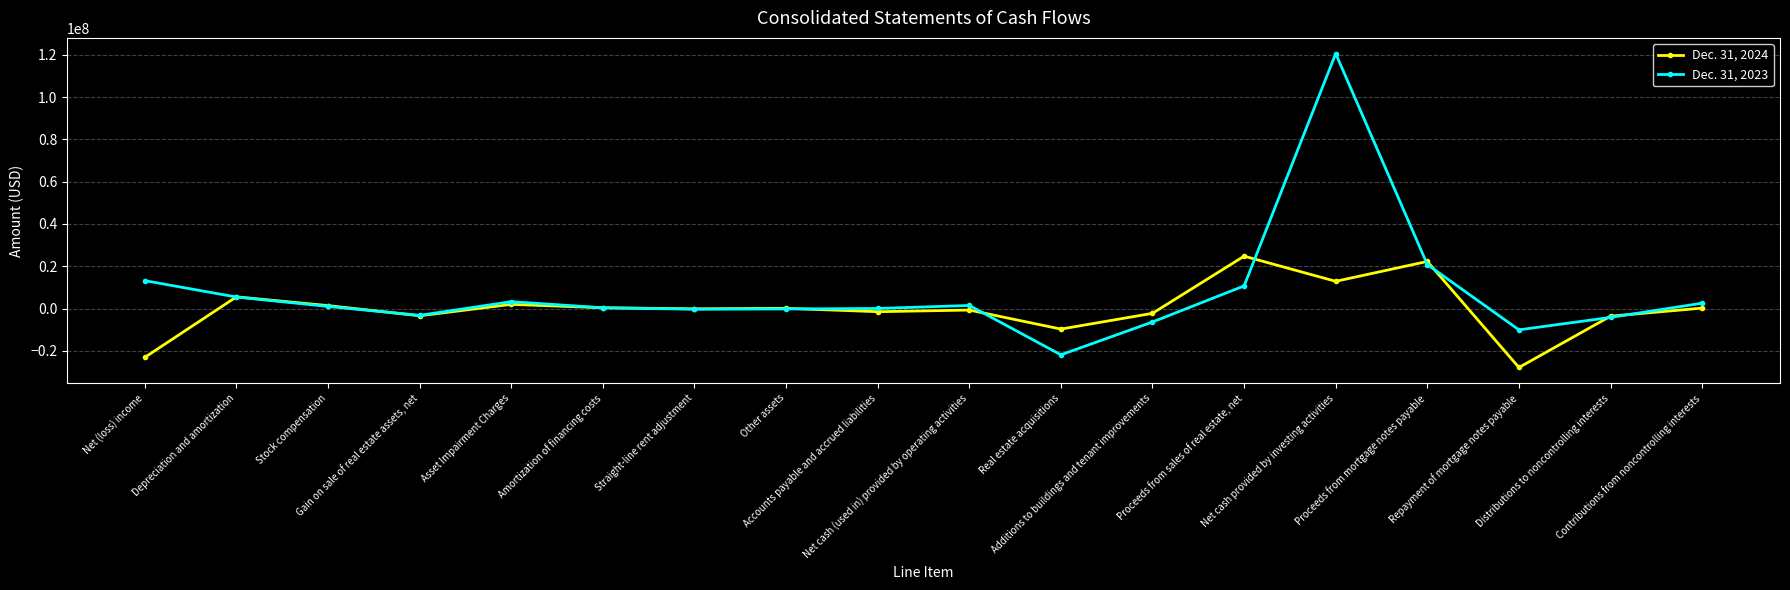

How many series are shown in this chart?

2